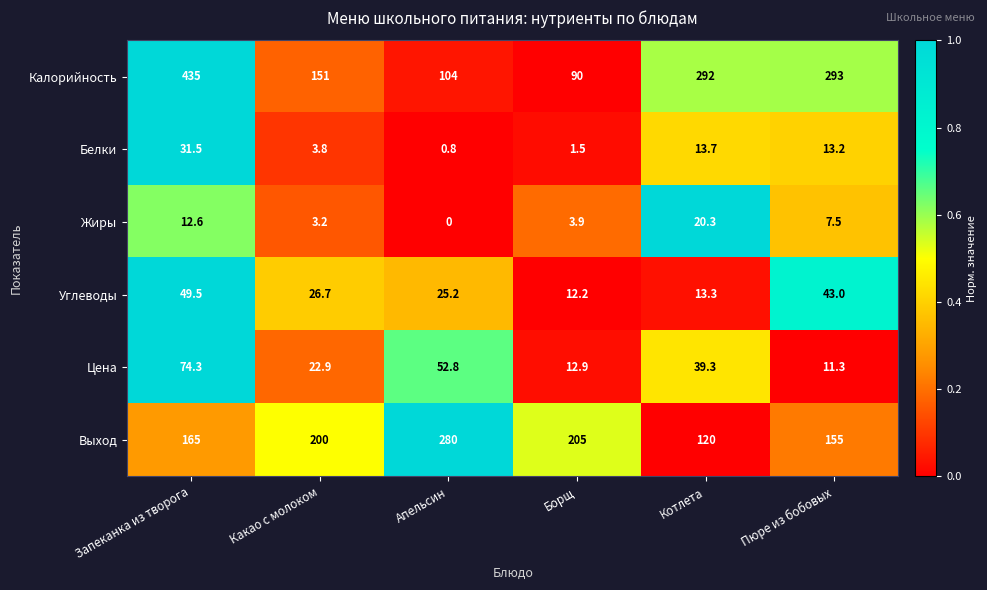

How many categories are shown in the chart?

6